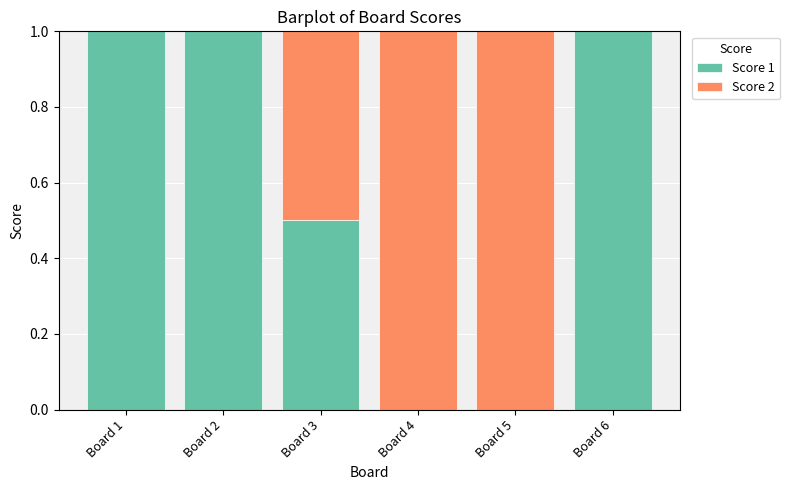

What is the total value across all series at Board 1?

1.0